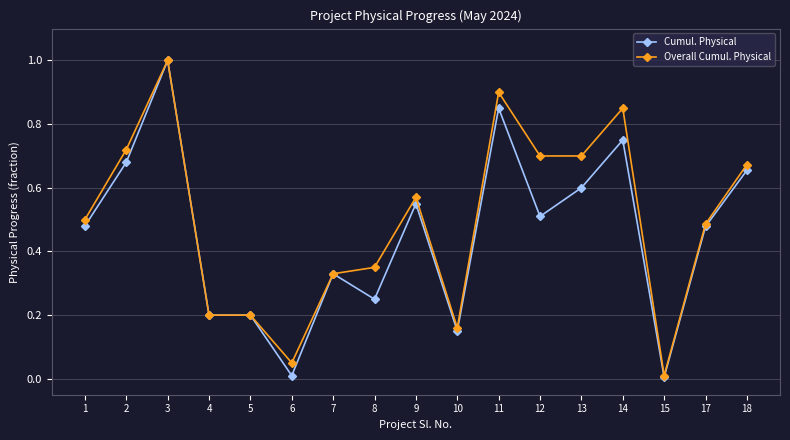

Which series changed the most between 4 and 13?

Overall Cumul. Physical